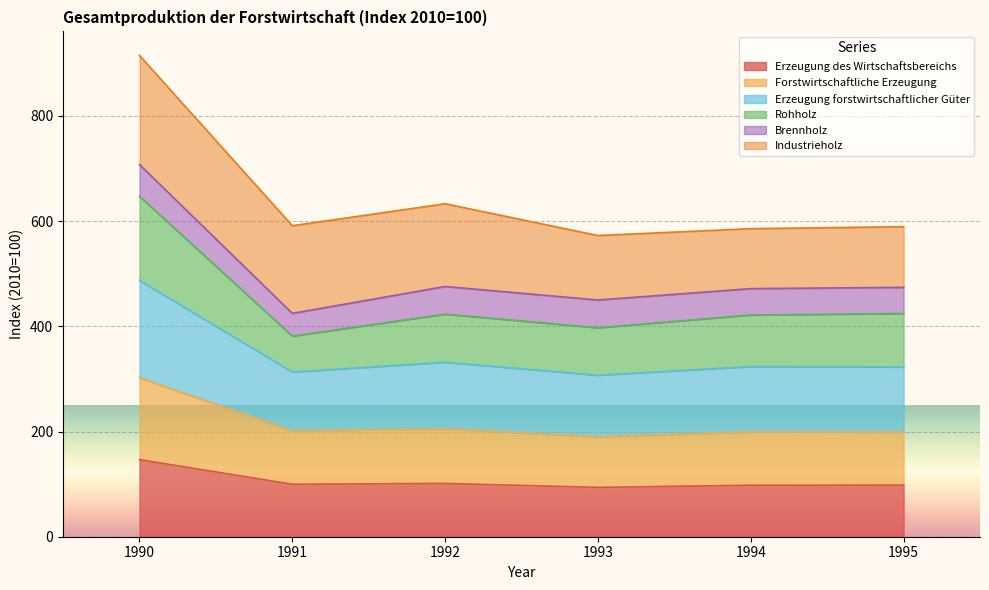

True or false: Forstwirtschaftliche Erzeugung has more than 0 points higher than both neighbors.

True